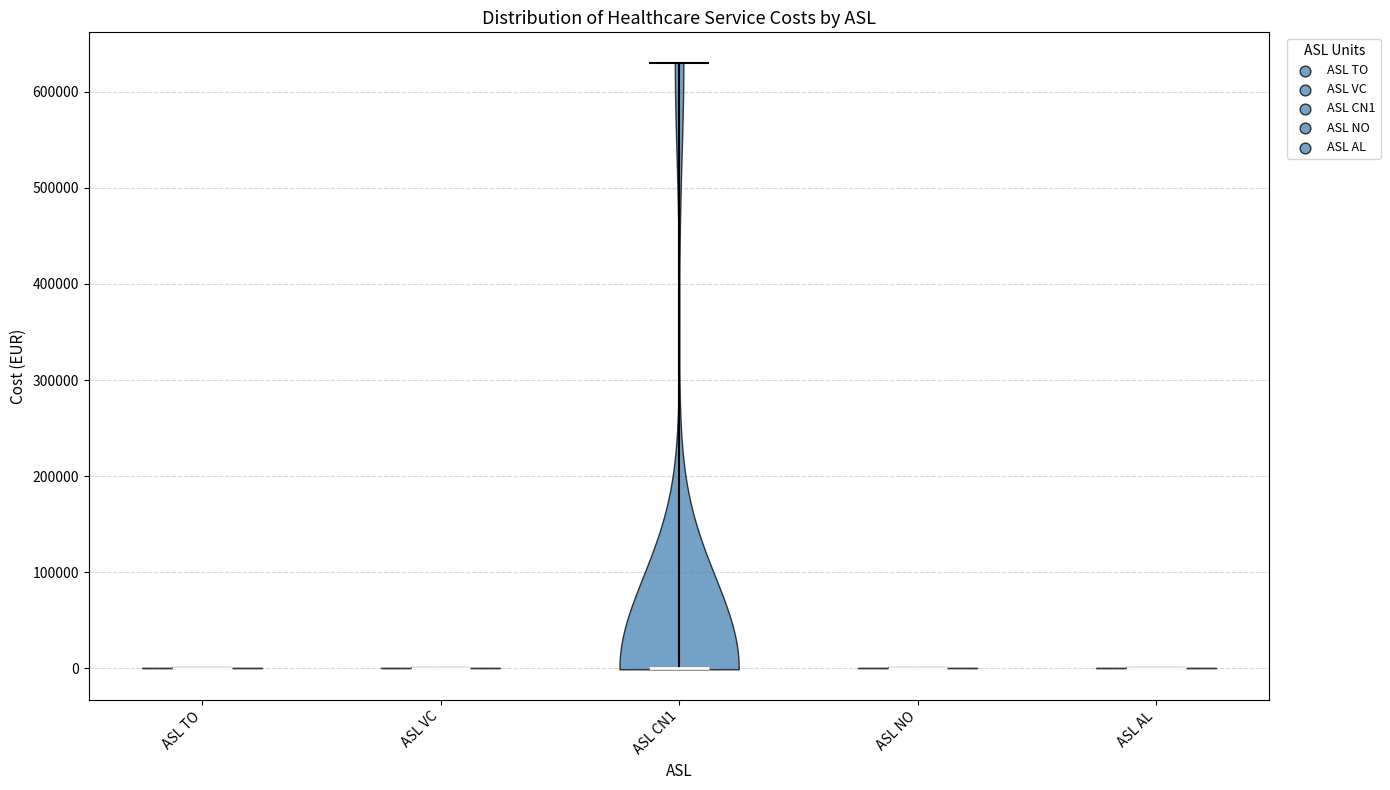

Reading left to right, read every violin against the y-axis: where its median line is, and the lowest and highest points it reaches. The values are not printed on the chart, so give them approximately, as read against the axis.

ASL TO: median line 0, lowest point 0, highest point 0
ASL VC: median line 0, lowest point 0, highest point 0
ASL CN1: median line 0, lowest point 0, highest point 630000
ASL NO: median line 0, lowest point 0, highest point 0
ASL AL: median line 0, lowest point 0, highest point 0